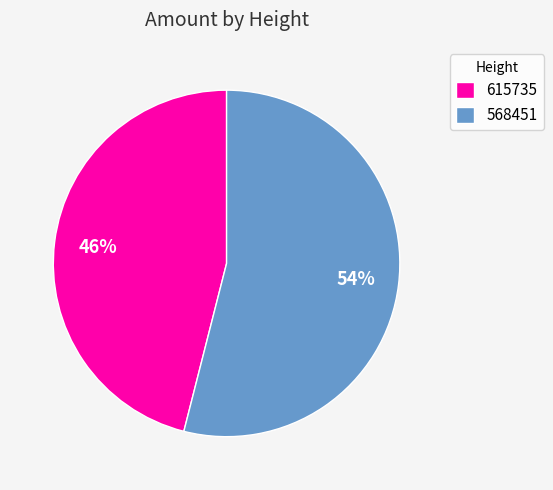

True or false: 615735 accounts for 55% of the total.

False